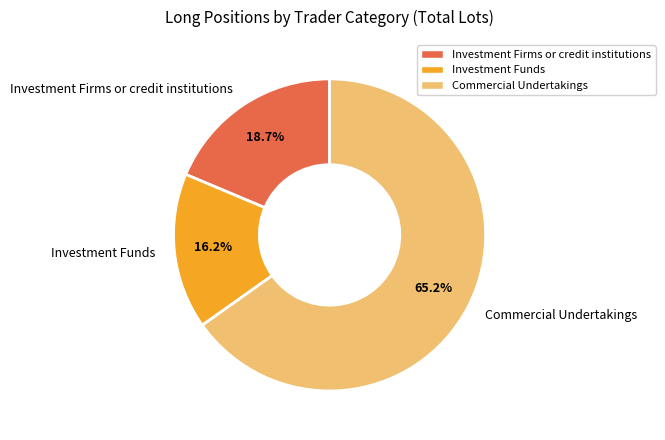

To the nearest percent, what is the difference between the largest and smallest slice percentages?

49%